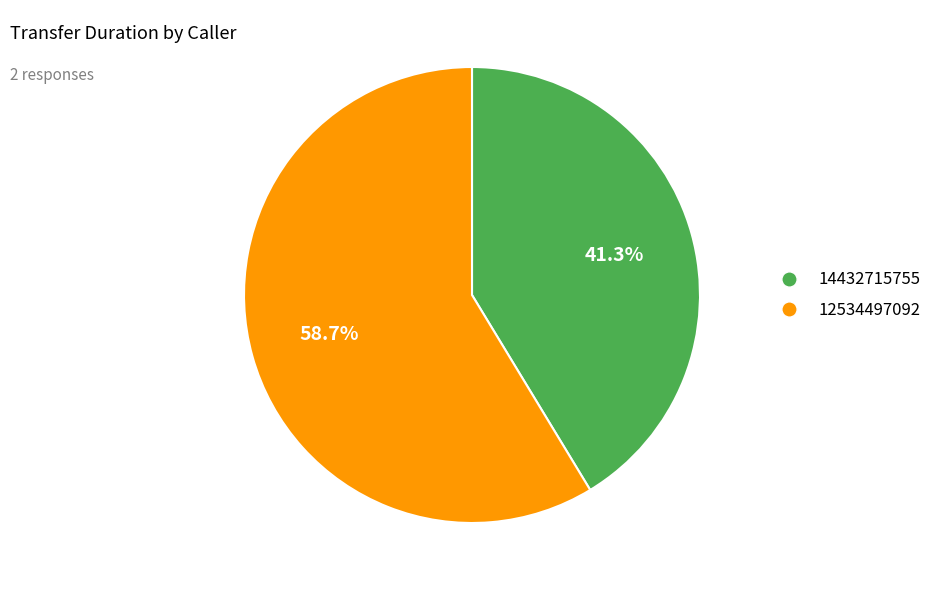

To the nearest percent, what percentage of the pie is 12534497092?

59%